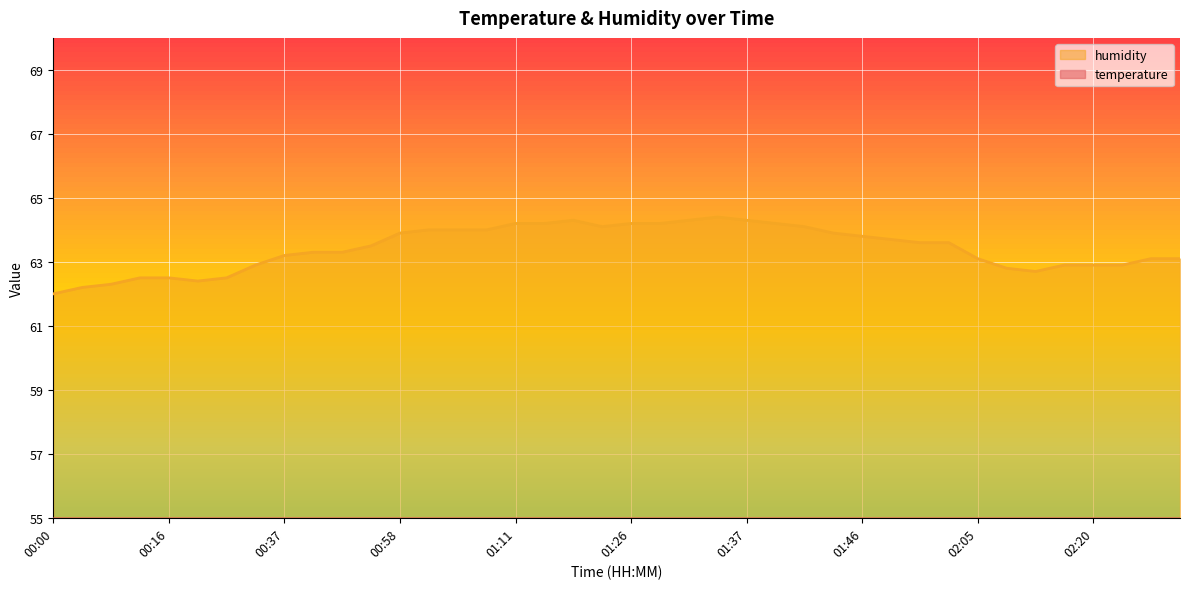

What is the sum of all temperature values?

704.3